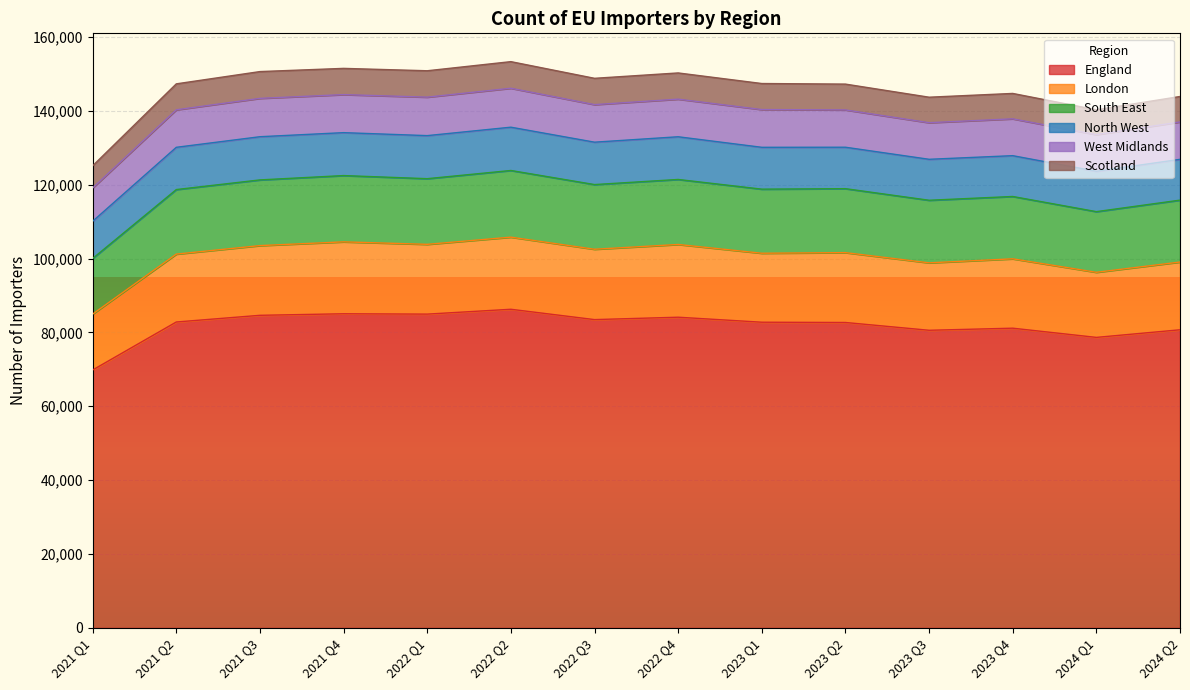

What is the total value across all series at 2023 Q2?

147225